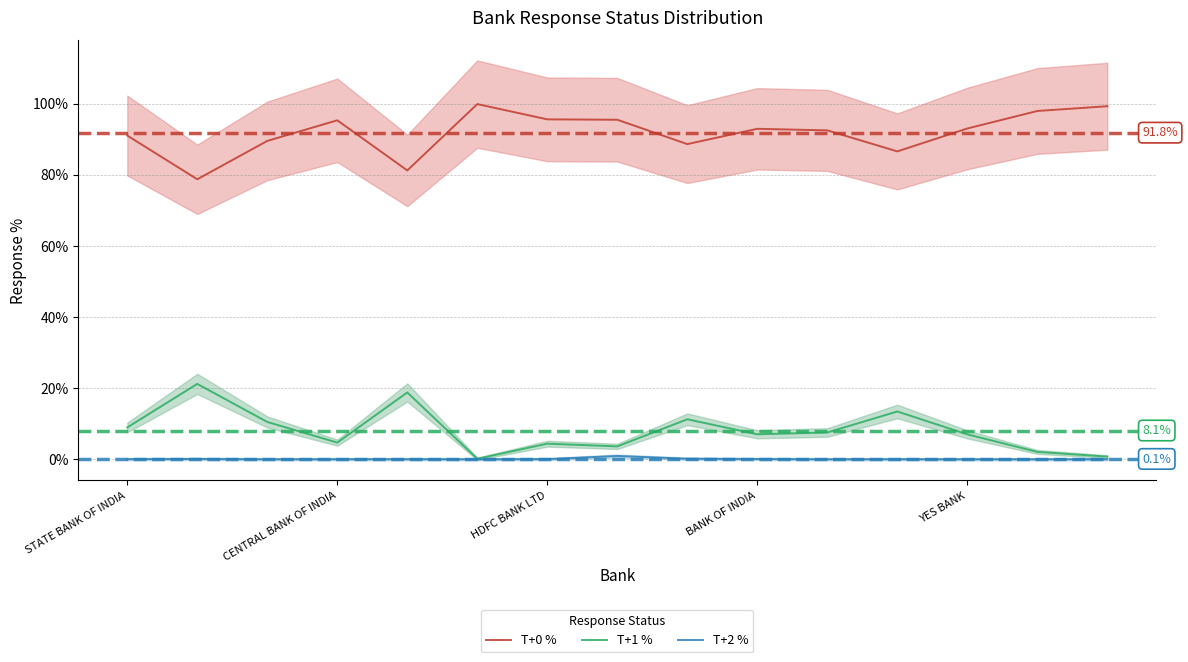

What is the value of the T+0 % point at the 15th from the left?

99.3